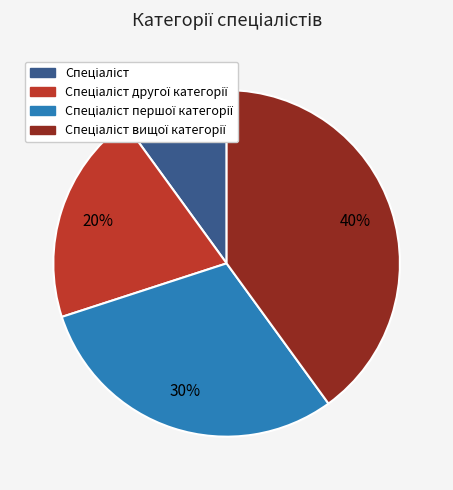

Count the number of slices in the pie.

4